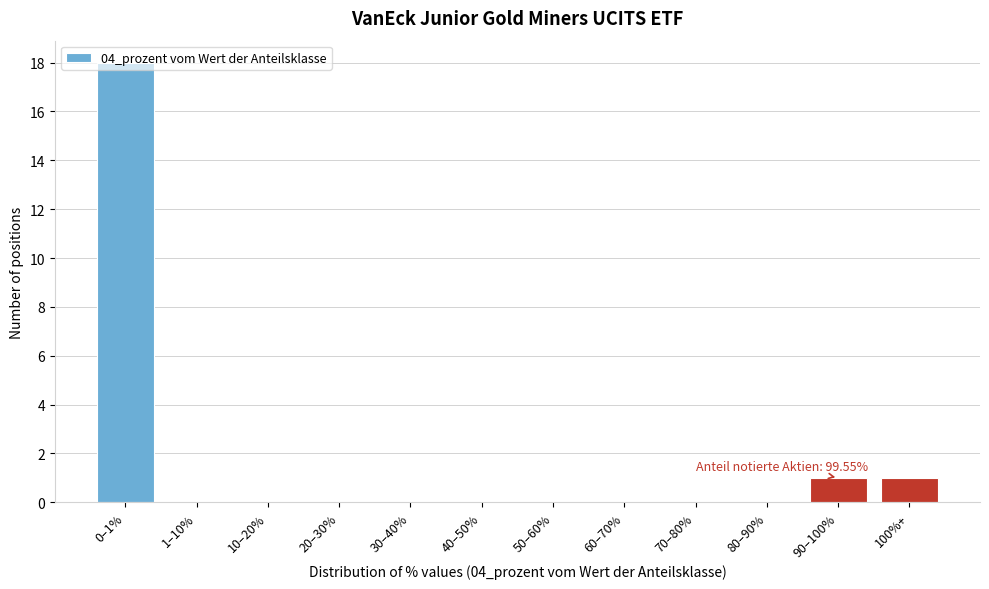

What is the sum of all values?

20